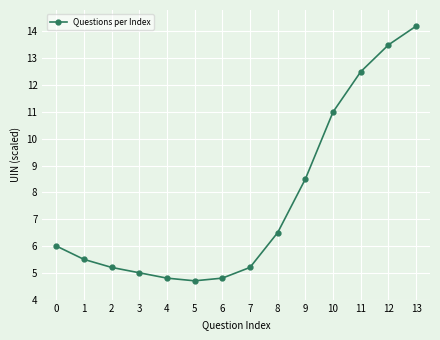

What is the change in value from 3 to 11?

+7.5